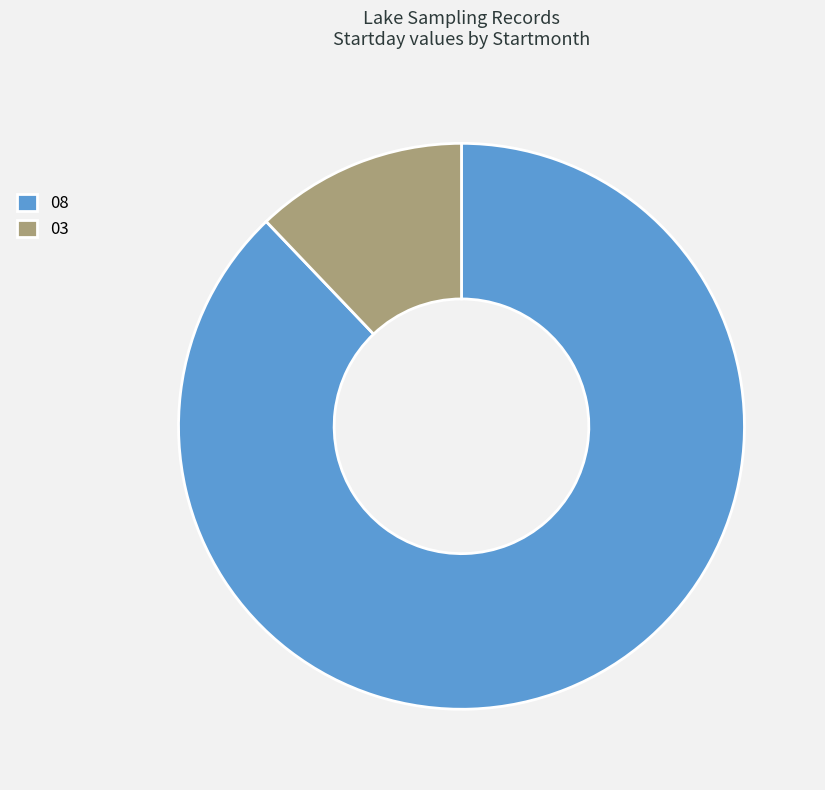

The 08 slice represents 88% of the pie. True or false?

True